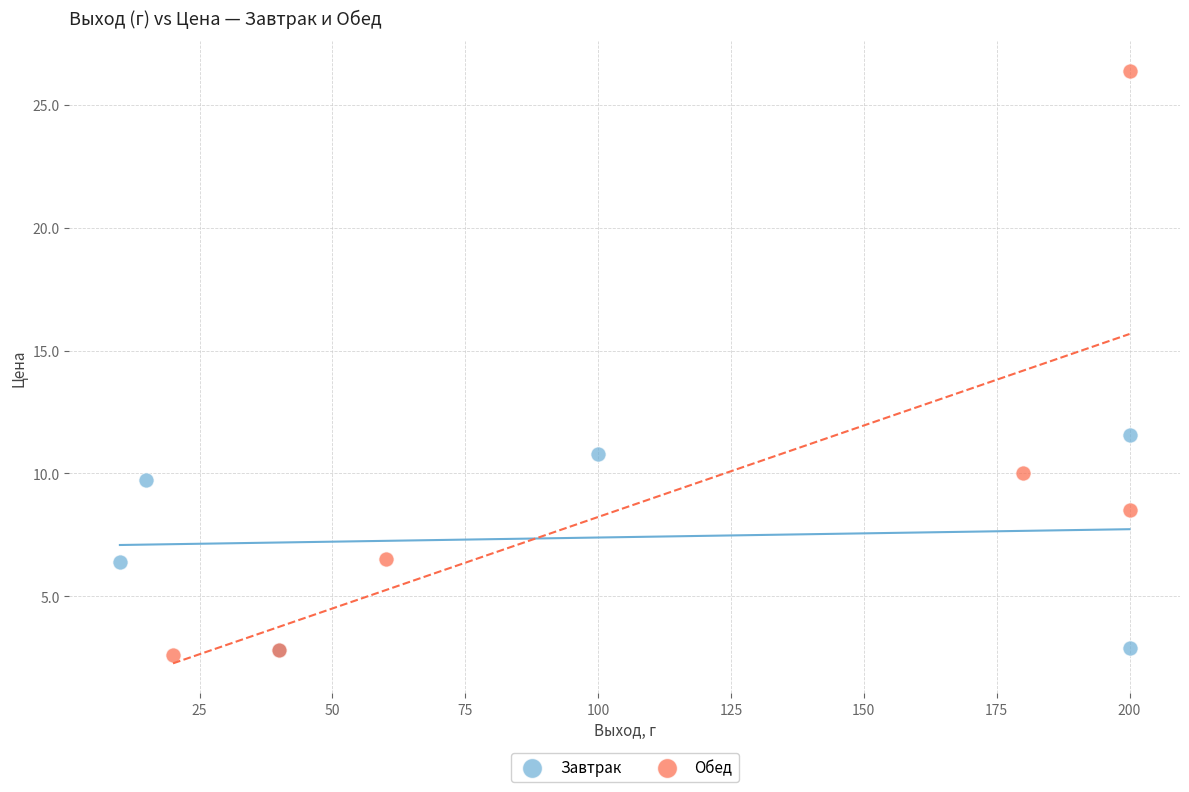

Which series contains the highest Y value?

Обед